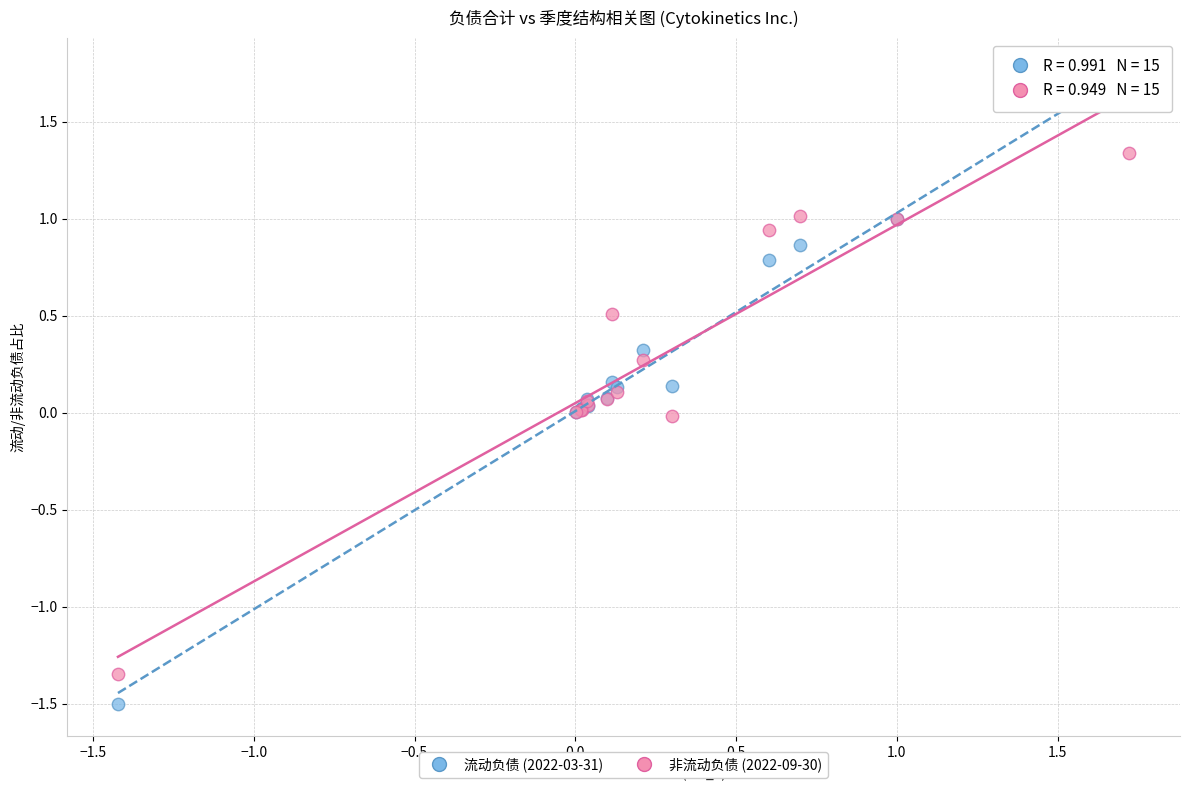

What are all the series names shown in the legend?

流动负债 (2022-03-31), 非流动负债 (2022-09-30)